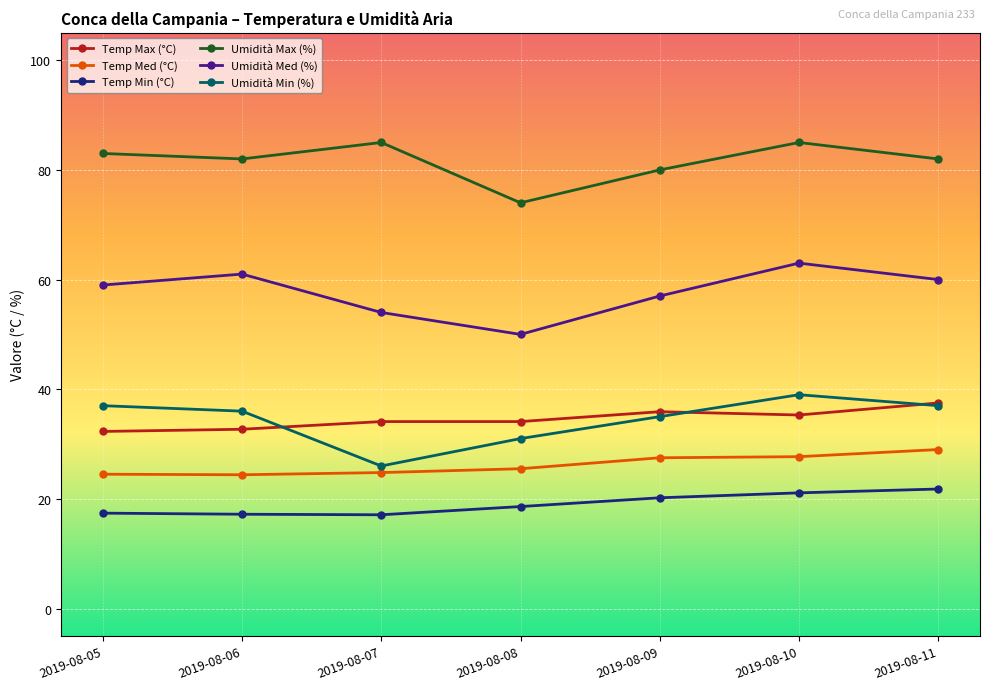

How many series are shown in this chart?

6